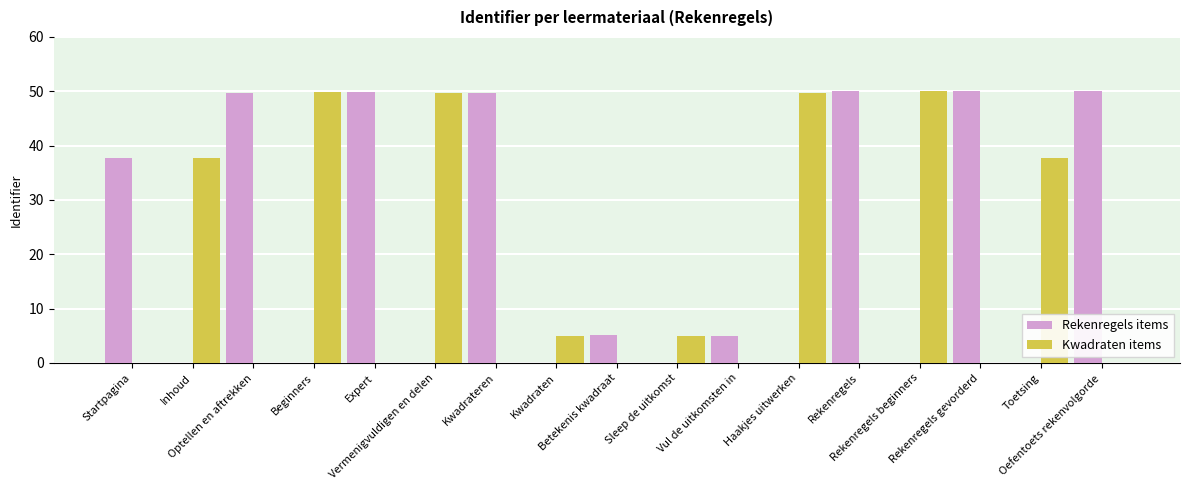

What is the maximum value shown in the chart?

50.0